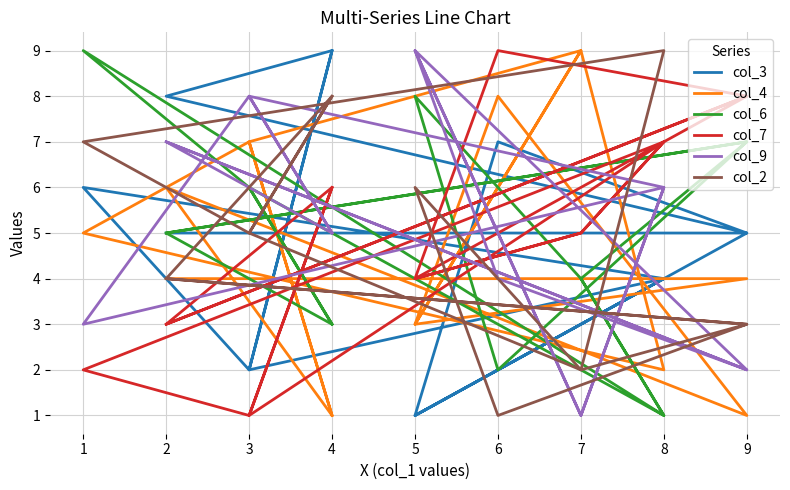

Where is the first local minimum for col_3?

3